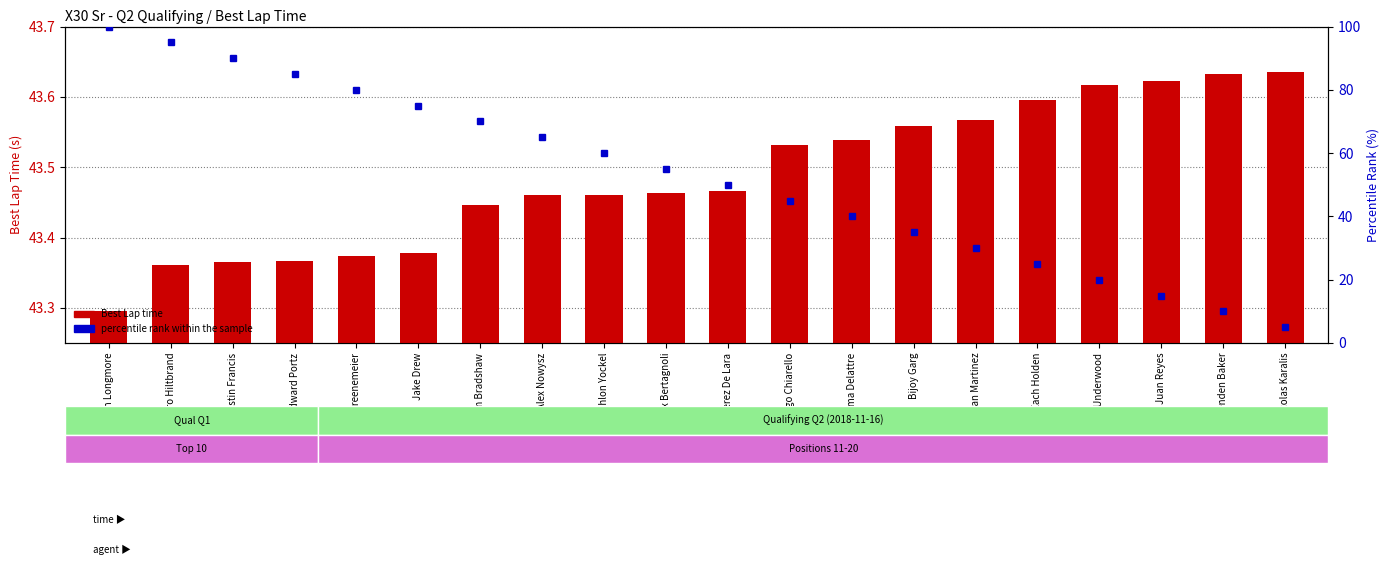

What is the sum of the percentile rank within the sample values at Jake Drew and Callum Bradshaw?

145.0